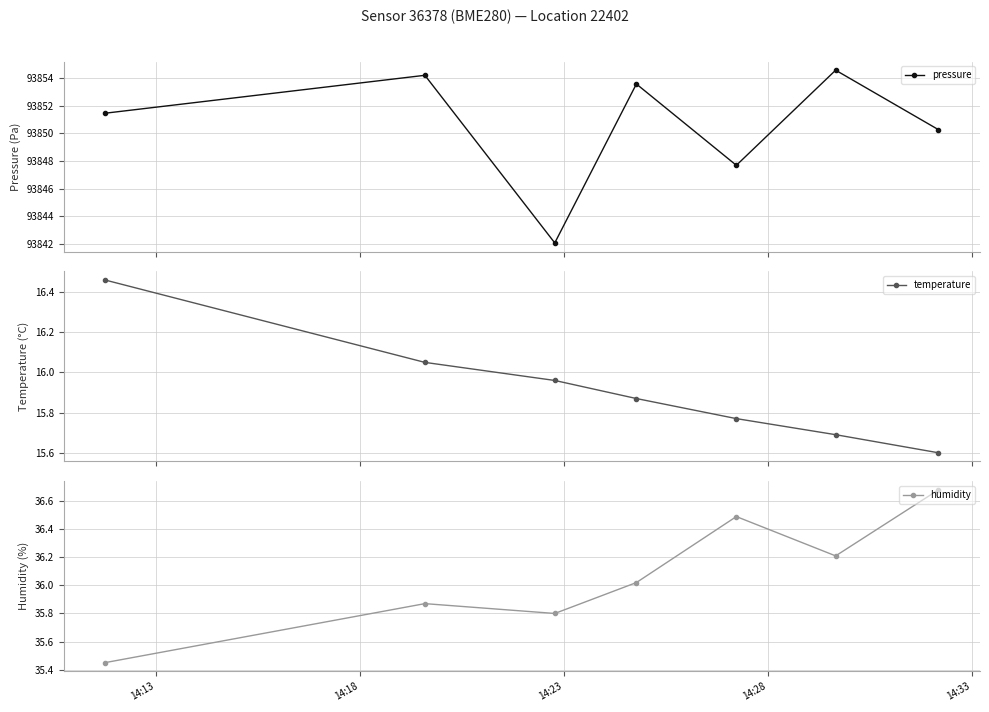

How many interior local valleys does the pressure series have?

2